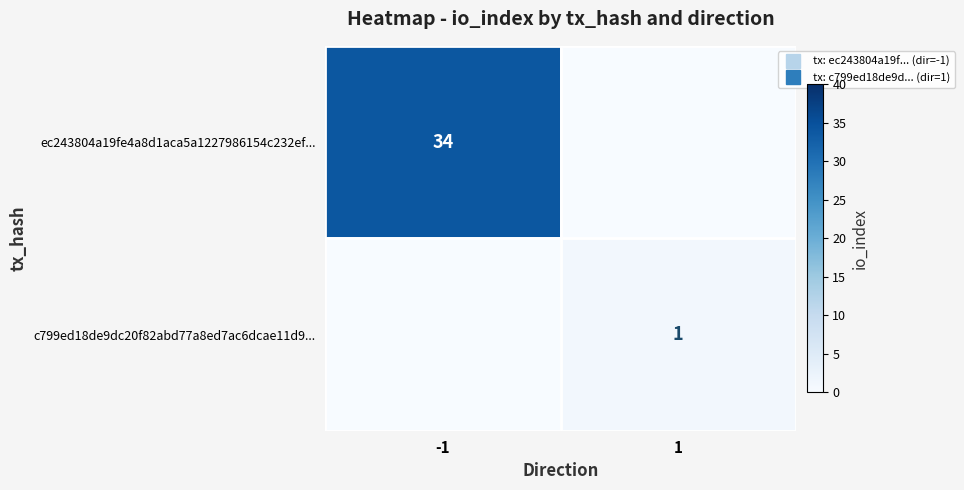

Which category has the lowest value in the c799ed18de9dc20f82abd77a8ed7ac6dcae11d9... series?

-1